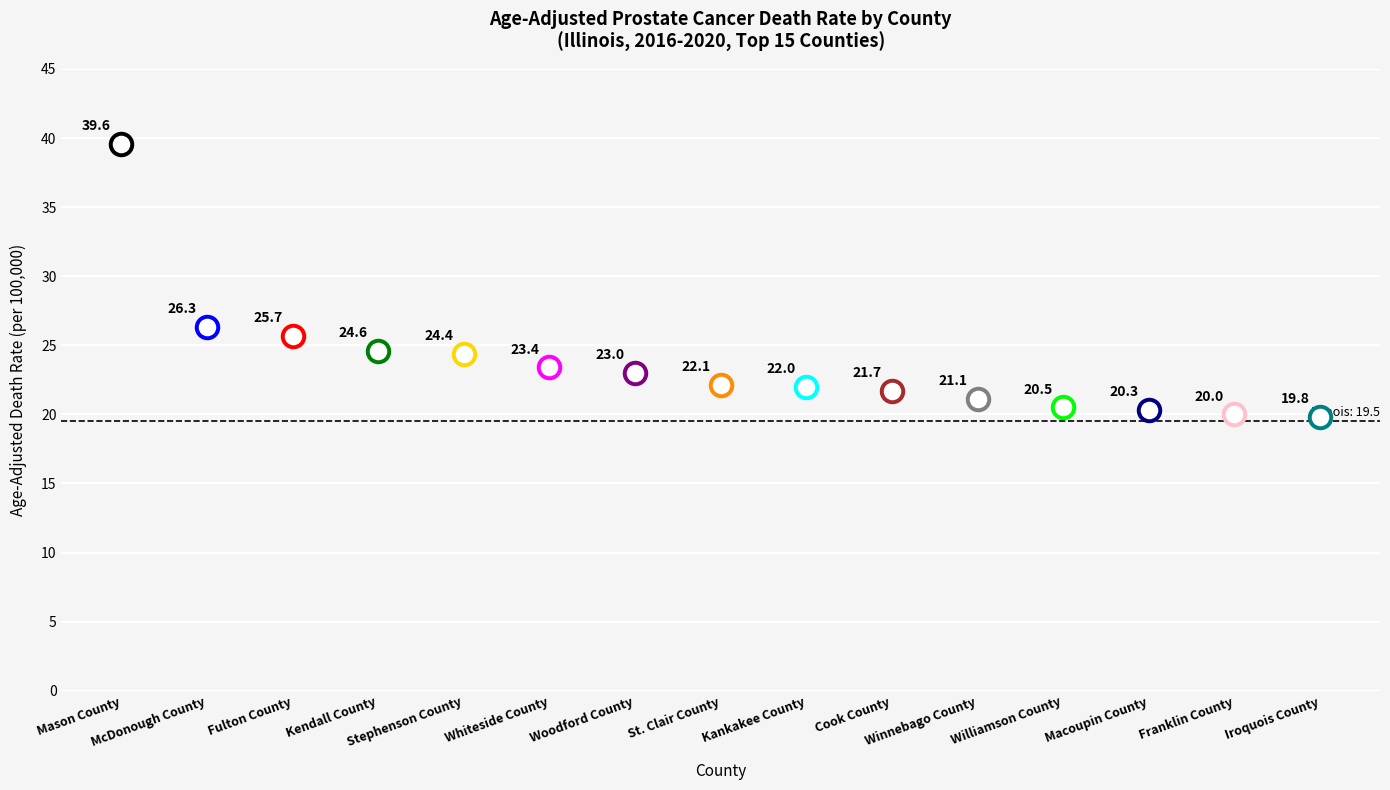

Which has a higher value, Woodford County or Franklin County?

Woodford County